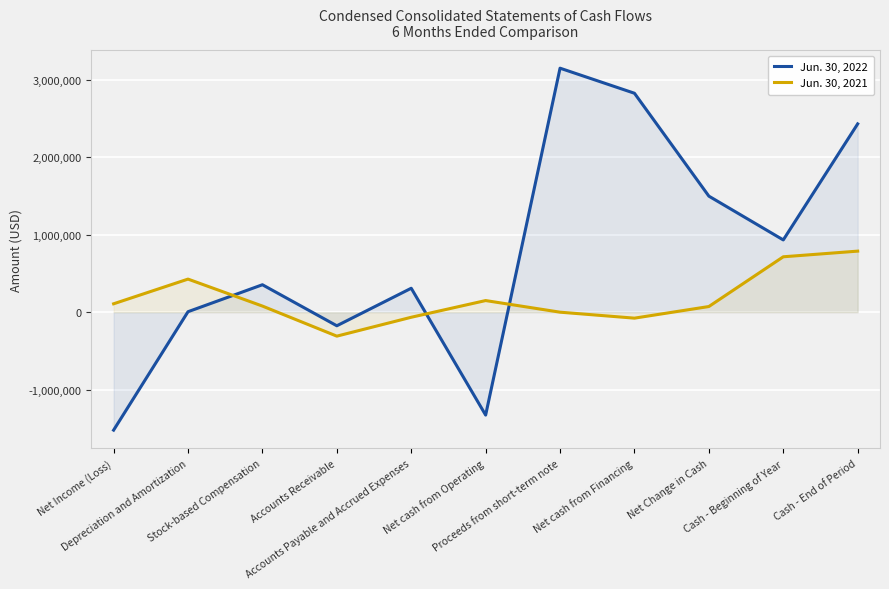

Reading left to right, list all the values displayed in this chart.

Jun. 30, 2022: Net Income (Loss)=-1522803	Depreciation and Amortization=6176	Stock-based Compensation=354296	Accounts Receivable=-175471	Accounts Payable and Accrued Expenses=309081	Net cash from Operating=-1328287	Proceeds from short-term note=3150000	Net cash from Financing=2826468	Net Change in Cash=1498181	Cash - Beginning of Year=932785	Cash - End of Period=2430966
Jun. 30, 2021: Net Income (Loss)=108363	Depreciation and Amortization=427105	Stock-based Compensation=79058	Accounts Receivable=-309304	Accounts Payable and Accrued Expenses=-65528	Net cash from Operating=150079	Proceeds from short-term note=0	Net cash from Financing=-77031	Net Change in Cash=73048	Cash - Beginning of Year=715195	Cash - End of Period=788243